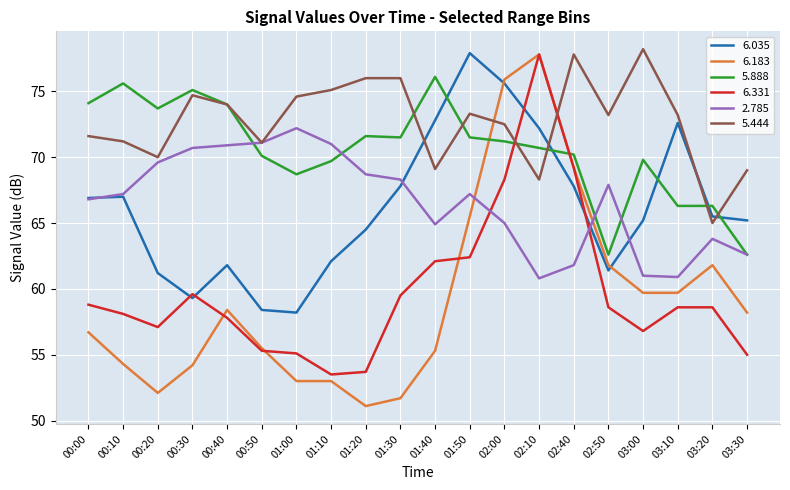

After their last crossing, which series has the higher values: 6.183 or 2.785?

2.785